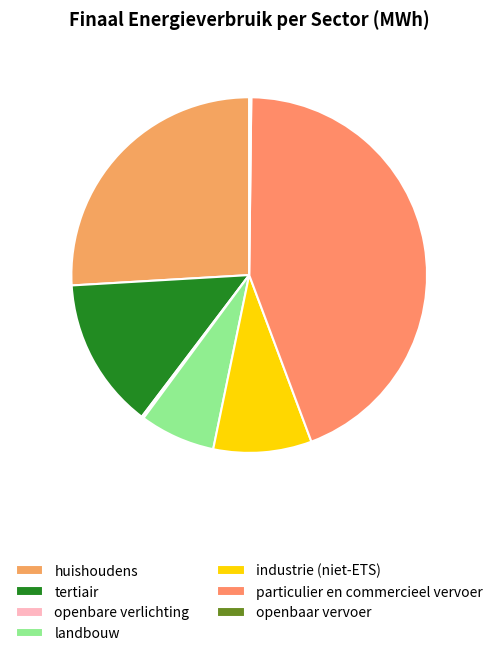

What percentage is the tertiair slice, to the nearest percent?

14%